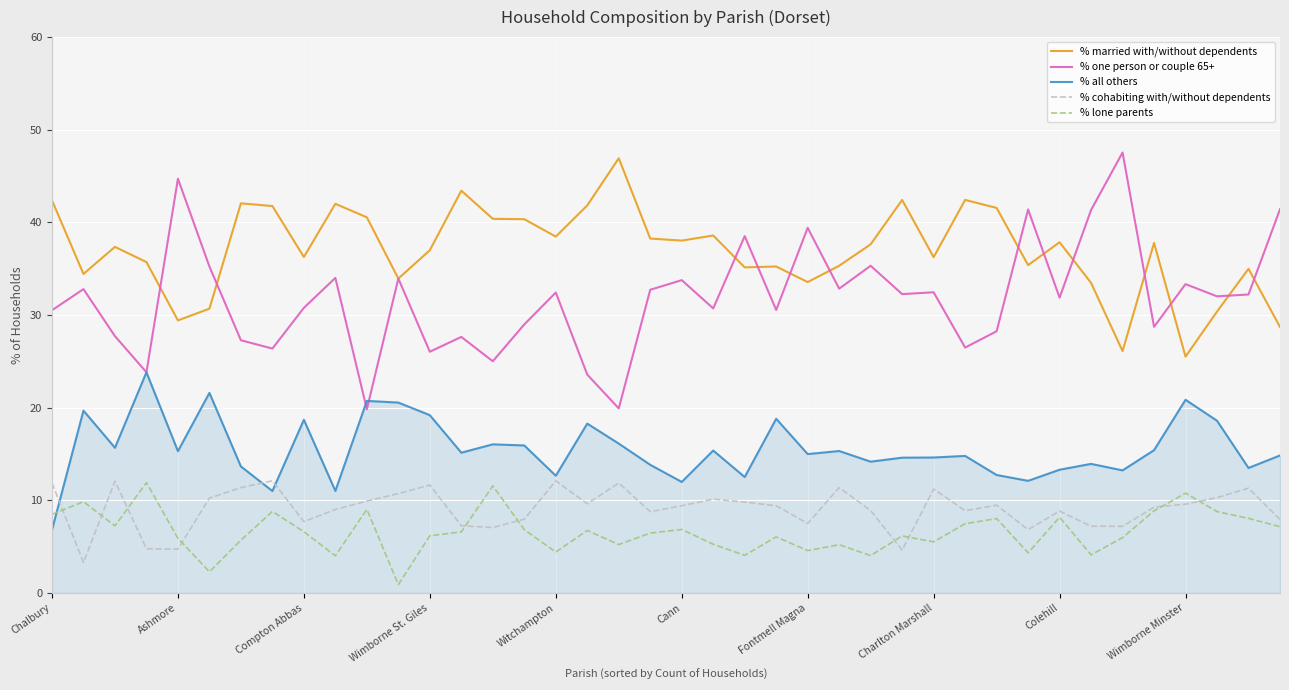

Which series has the widest spread of values?

% one person or couple 65+